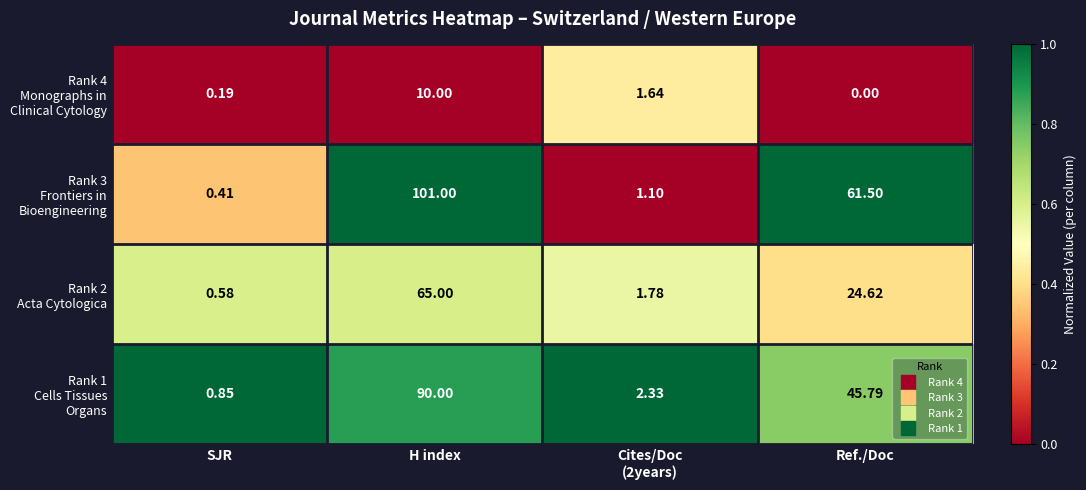

At which category is the sum across all series the highest?

H index